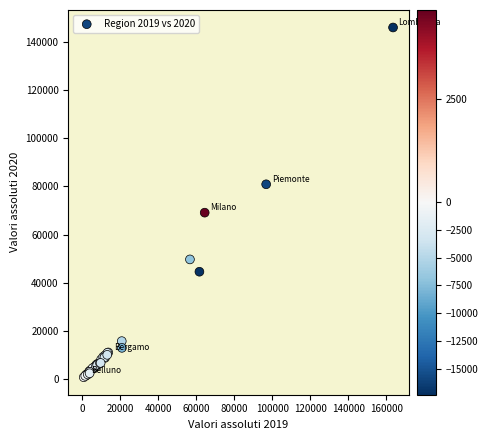

What Y value in the scatter plot is closest to 73381?

69097